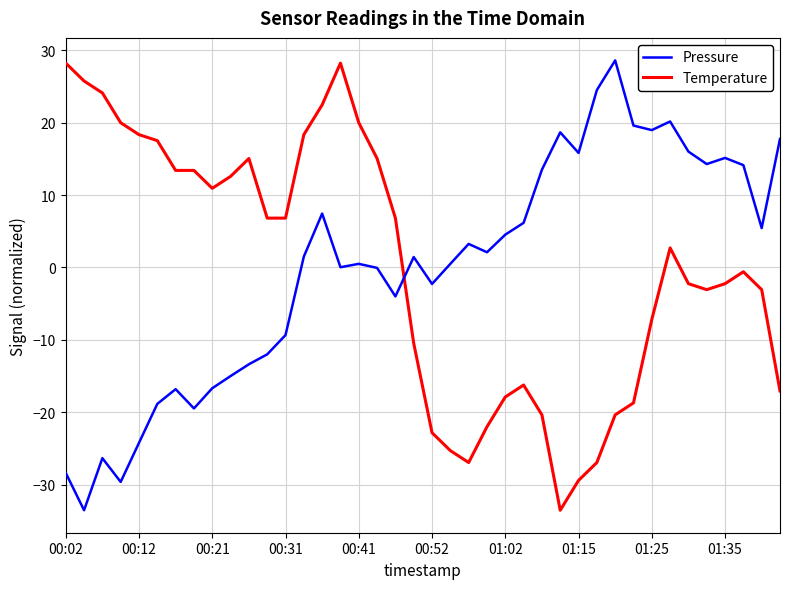

What is the difference between the maximum and minimum values in the Pressure series?

62.1